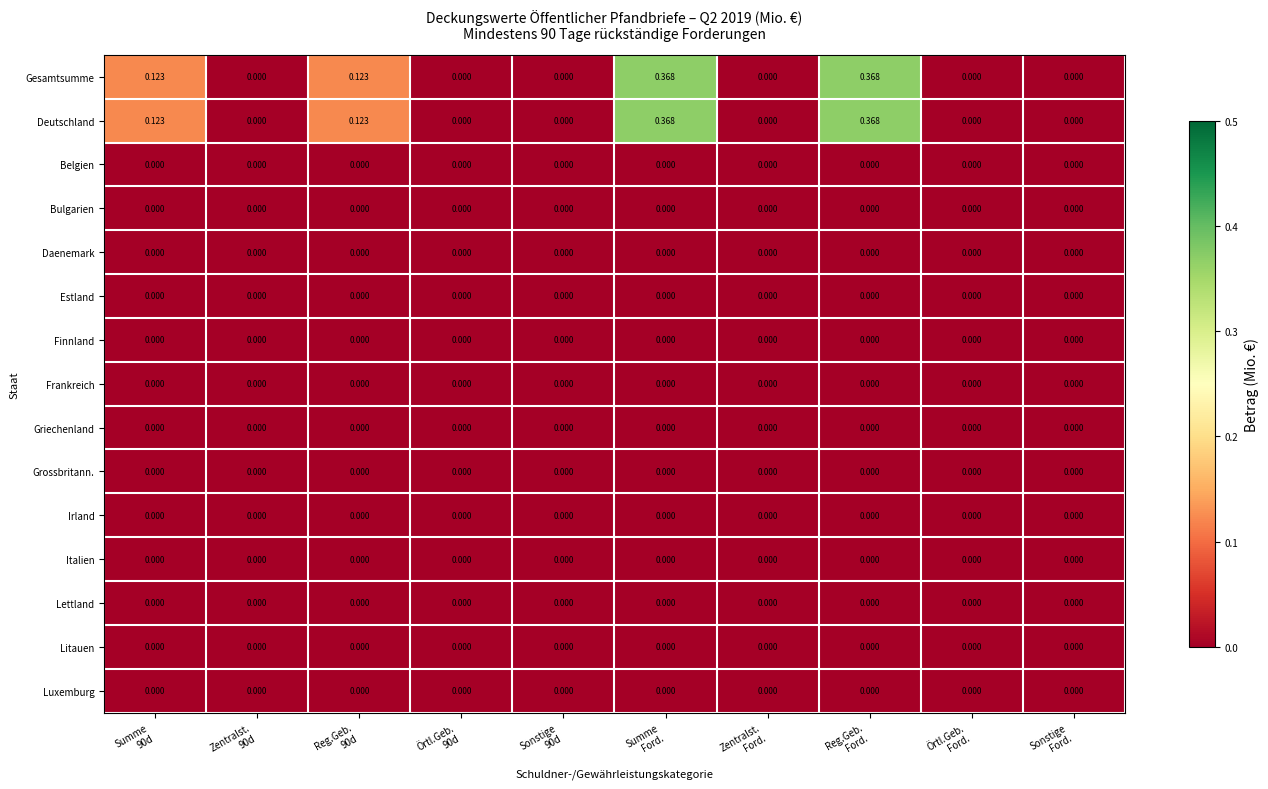

Reading left to right, list all the values displayed in this chart.

Gesamtsumme: Summe
90d=0.1	Zentralst.
90d=0.0	Reg.Geb.
90d=0.1	Örtl.Geb.
90d=0.0	Sonstige
90d=0.0	Summe
Ford.=0.4	Zentralst.
Ford.=0.0	Reg.Geb.
Ford.=0.4	Örtl.Geb.
Ford.=0.0	Sonstige
Ford.=0.0
Deutschland: Summe
90d=0.1	Zentralst.
90d=0.0	Reg.Geb.
90d=0.1	Örtl.Geb.
90d=0.0	Sonstige
90d=0.0	Summe
Ford.=0.4	Zentralst.
Ford.=0.0	Reg.Geb.
Ford.=0.4	Örtl.Geb.
Ford.=0.0	Sonstige
Ford.=0.0
Belgien: Summe
90d=0.0	Zentralst.
90d=0.0	Reg.Geb.
90d=0.0	Örtl.Geb.
90d=0.0	Sonstige
90d=0.0	Summe
Ford.=0.0	Zentralst.
Ford.=0.0	Reg.Geb.
Ford.=0.0	Örtl.Geb.
Ford.=0.0	Sonstige
Ford.=0.0
Bulgarien: Summe
90d=0.0	Zentralst.
90d=0.0	Reg.Geb.
90d=0.0	Örtl.Geb.
90d=0.0	Sonstige
90d=0.0	Summe
Ford.=0.0	Zentralst.
Ford.=0.0	Reg.Geb.
Ford.=0.0	Örtl.Geb.
Ford.=0.0	Sonstige
Ford.=0.0
Daenemark: Summe
90d=0.0	Zentralst.
90d=0.0	Reg.Geb.
90d=0.0	Örtl.Geb.
90d=0.0	Sonstige
90d=0.0	Summe
Ford.=0.0	Zentralst.
Ford.=0.0	Reg.Geb.
Ford.=0.0	Örtl.Geb.
Ford.=0.0	Sonstige
Ford.=0.0
Estland: Summe
90d=0.0	Zentralst.
90d=0.0	Reg.Geb.
90d=0.0	Örtl.Geb.
90d=0.0	Sonstige
90d=0.0	Summe
Ford.=0.0	Zentralst.
Ford.=0.0	Reg.Geb.
Ford.=0.0	Örtl.Geb.
Ford.=0.0	Sonstige
Ford.=0.0
Finnland: Summe
90d=0.0	Zentralst.
90d=0.0	Reg.Geb.
90d=0.0	Örtl.Geb.
90d=0.0	Sonstige
90d=0.0	Summe
Ford.=0.0	Zentralst.
Ford.=0.0	Reg.Geb.
Ford.=0.0	Örtl.Geb.
Ford.=0.0	Sonstige
Ford.=0.0
Frankreich: Summe
90d=0.0	Zentralst.
90d=0.0	Reg.Geb.
90d=0.0	Örtl.Geb.
90d=0.0	Sonstige
90d=0.0	Summe
Ford.=0.0	Zentralst.
Ford.=0.0	Reg.Geb.
Ford.=0.0	Örtl.Geb.
Ford.=0.0	Sonstige
Ford.=0.0
Griechenland: Summe
90d=0.0	Zentralst.
90d=0.0	Reg.Geb.
90d=0.0	Örtl.Geb.
90d=0.0	Sonstige
90d=0.0	Summe
Ford.=0.0	Zentralst.
Ford.=0.0	Reg.Geb.
Ford.=0.0	Örtl.Geb.
Ford.=0.0	Sonstige
Ford.=0.0
Grossbritann.: Summe
90d=0.0	Zentralst.
90d=0.0	Reg.Geb.
90d=0.0	Örtl.Geb.
90d=0.0	Sonstige
90d=0.0	Summe
Ford.=0.0	Zentralst.
Ford.=0.0	Reg.Geb.
Ford.=0.0	Örtl.Geb.
Ford.=0.0	Sonstige
Ford.=0.0
Irland: Summe
90d=0.0	Zentralst.
90d=0.0	Reg.Geb.
90d=0.0	Örtl.Geb.
90d=0.0	Sonstige
90d=0.0	Summe
Ford.=0.0	Zentralst.
Ford.=0.0	Reg.Geb.
Ford.=0.0	Örtl.Geb.
Ford.=0.0	Sonstige
Ford.=0.0
Italien: Summe
90d=0.0	Zentralst.
90d=0.0	Reg.Geb.
90d=0.0	Örtl.Geb.
90d=0.0	Sonstige
90d=0.0	Summe
Ford.=0.0	Zentralst.
Ford.=0.0	Reg.Geb.
Ford.=0.0	Örtl.Geb.
Ford.=0.0	Sonstige
Ford.=0.0
Lettland: Summe
90d=0.0	Zentralst.
90d=0.0	Reg.Geb.
90d=0.0	Örtl.Geb.
90d=0.0	Sonstige
90d=0.0	Summe
Ford.=0.0	Zentralst.
Ford.=0.0	Reg.Geb.
Ford.=0.0	Örtl.Geb.
Ford.=0.0	Sonstige
Ford.=0.0
Litauen: Summe
90d=0.0	Zentralst.
90d=0.0	Reg.Geb.
90d=0.0	Örtl.Geb.
90d=0.0	Sonstige
90d=0.0	Summe
Ford.=0.0	Zentralst.
Ford.=0.0	Reg.Geb.
Ford.=0.0	Örtl.Geb.
Ford.=0.0	Sonstige
Ford.=0.0
Luxemburg: Summe
90d=0.0	Zentralst.
90d=0.0	Reg.Geb.
90d=0.0	Örtl.Geb.
90d=0.0	Sonstige
90d=0.0	Summe
Ford.=0.0	Zentralst.
Ford.=0.0	Reg.Geb.
Ford.=0.0	Örtl.Geb.
Ford.=0.0	Sonstige
Ford.=0.0